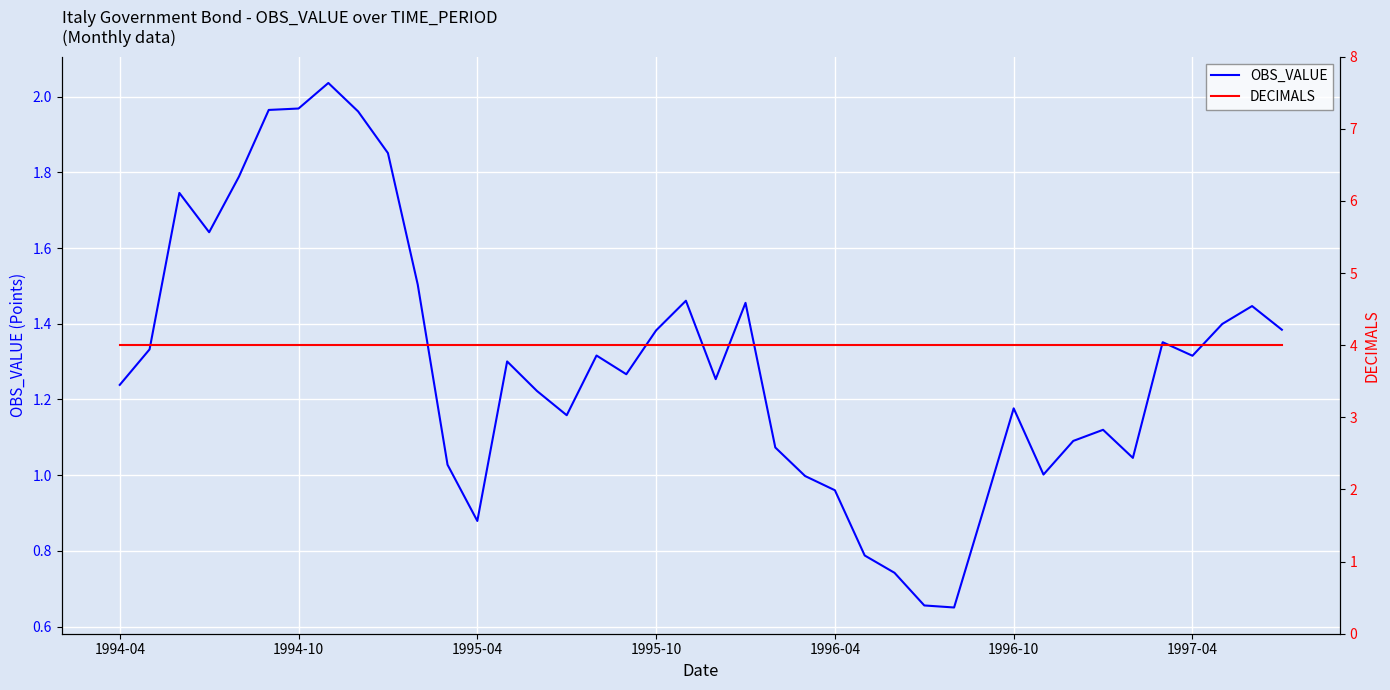

Reading left to right, list all the values displayed in this chart.

OBS_VALUE: 1.2	1.3	1.7	1.6	1.8	2.0	2.0	2.0	2.0	1.9	1.5	1.0	0.9	1.3	1.2	1.2	1.3	1.3	1.4	1.5	1.3	1.5	1.1	1.0	1.0	0.8	0.7	0.7	0.7	0.9	1.2	1.0	1.1	1.1	1.0	1.4	1.3	1.4	1.4	1.4
DECIMALS: 4.0	4.0	4.0	4.0	4.0	4.0	4.0	4.0	4.0	4.0	4.0	4.0	4.0	4.0	4.0	4.0	4.0	4.0	4.0	4.0	4.0	4.0	4.0	4.0	4.0	4.0	4.0	4.0	4.0	4.0	4.0	4.0	4.0	4.0	4.0	4.0	4.0	4.0	4.0	4.0